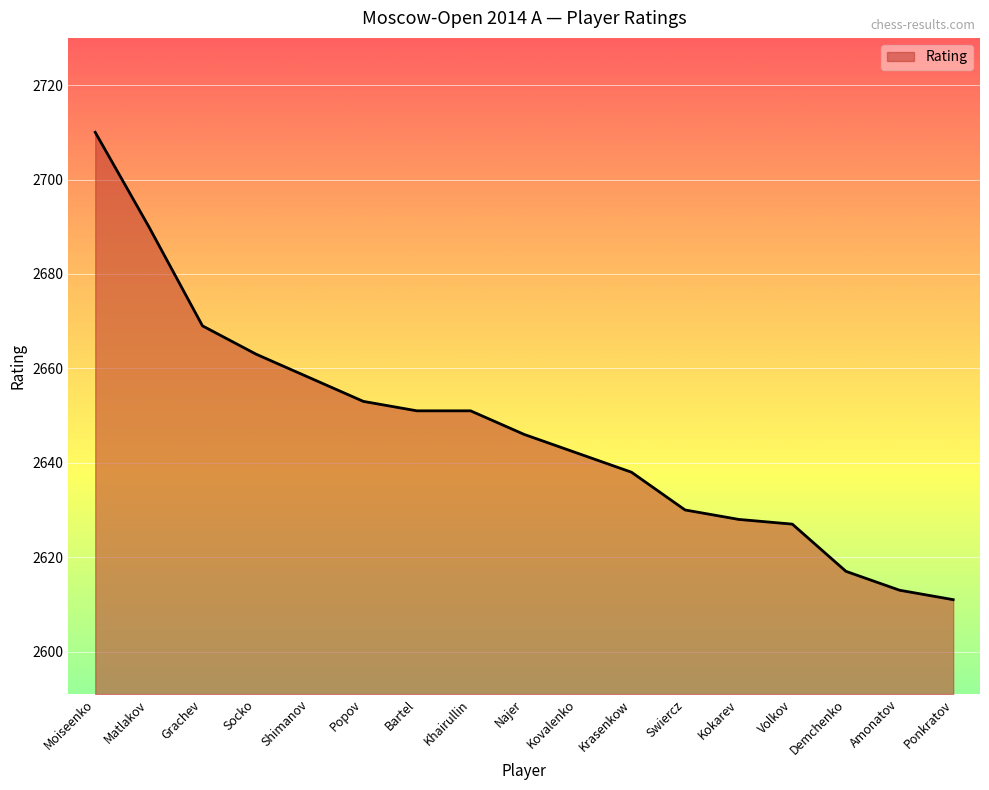

What position from the left is Krasenkow?

11